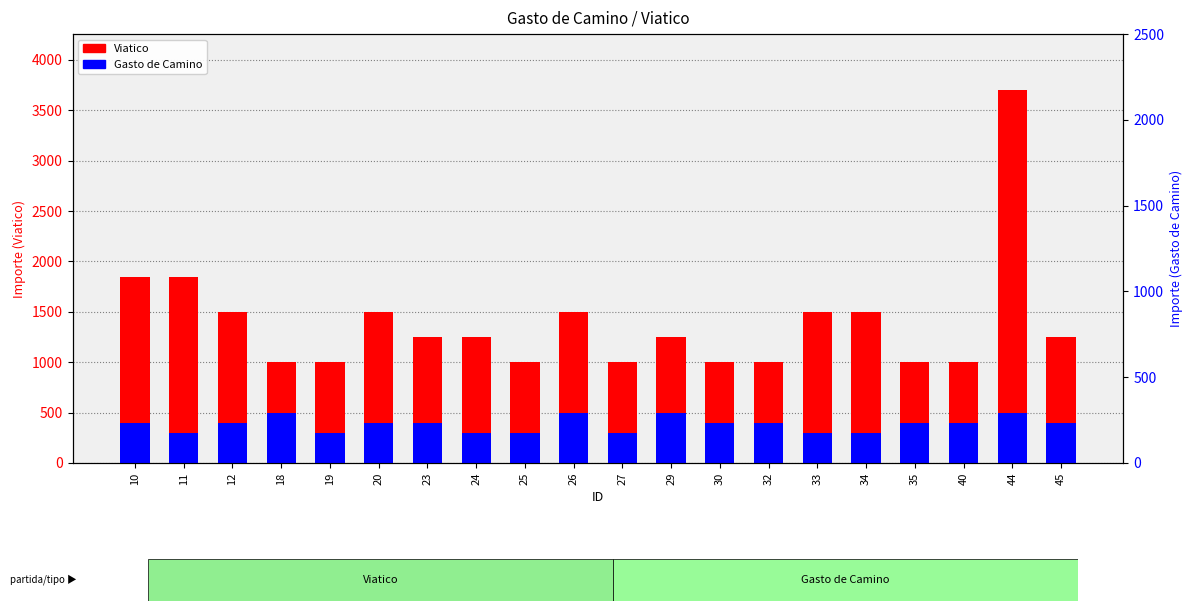

What is the greatest value displayed?

3700